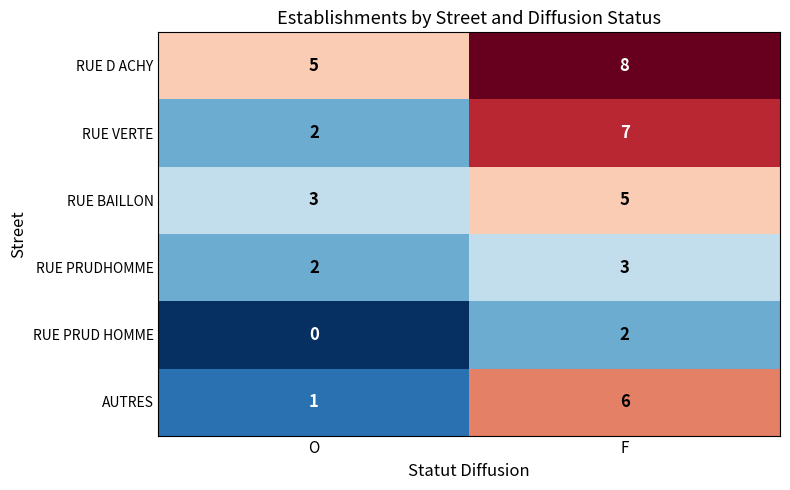

List the series in order of their peak value, lowest first.

RUE PRUD HOMME, RUE PRUDHOMME, RUE BAILLON, AUTRES, RUE VERTE, RUE D ACHY